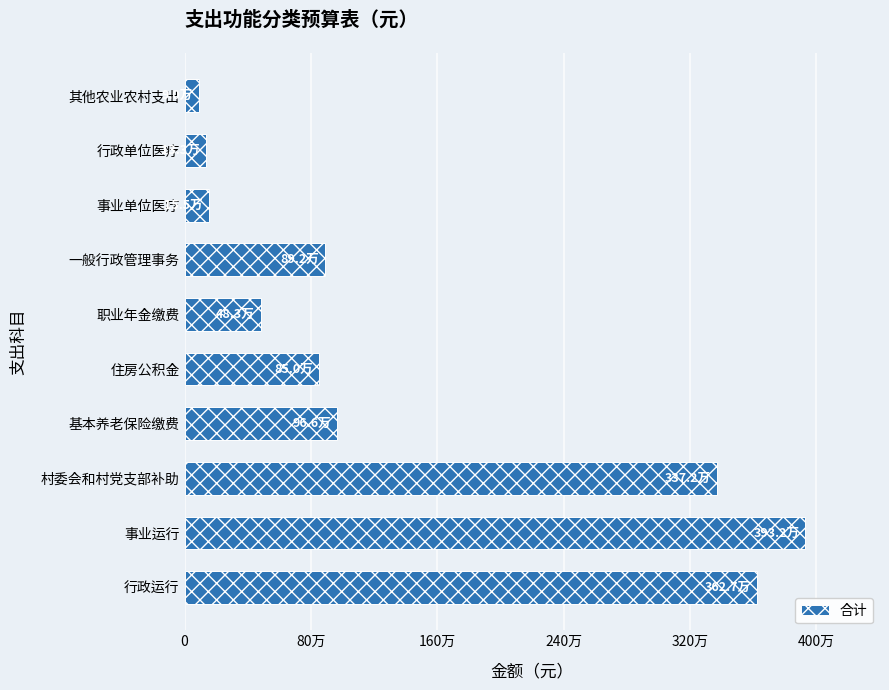

Does the chart contain any negative values?

No